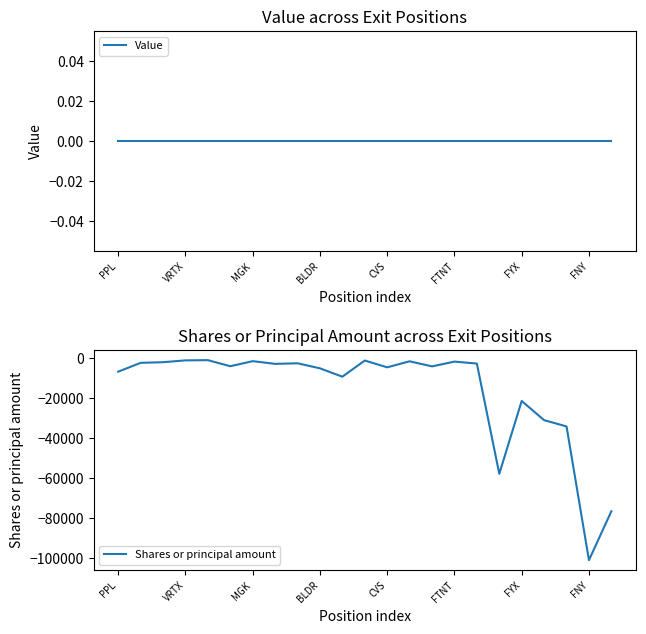

Which category has the lowest value in the Shares or principal amount series?

FNY